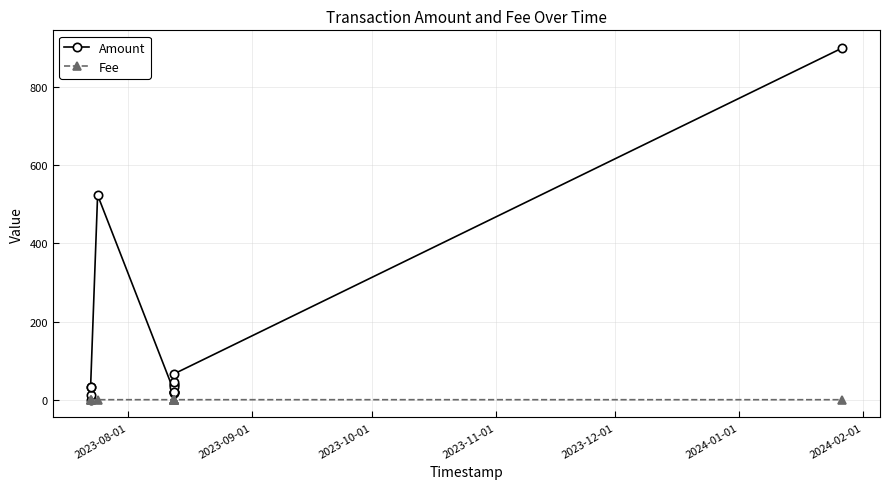

True or false: Amount has more than 0 interior local peaks.

True